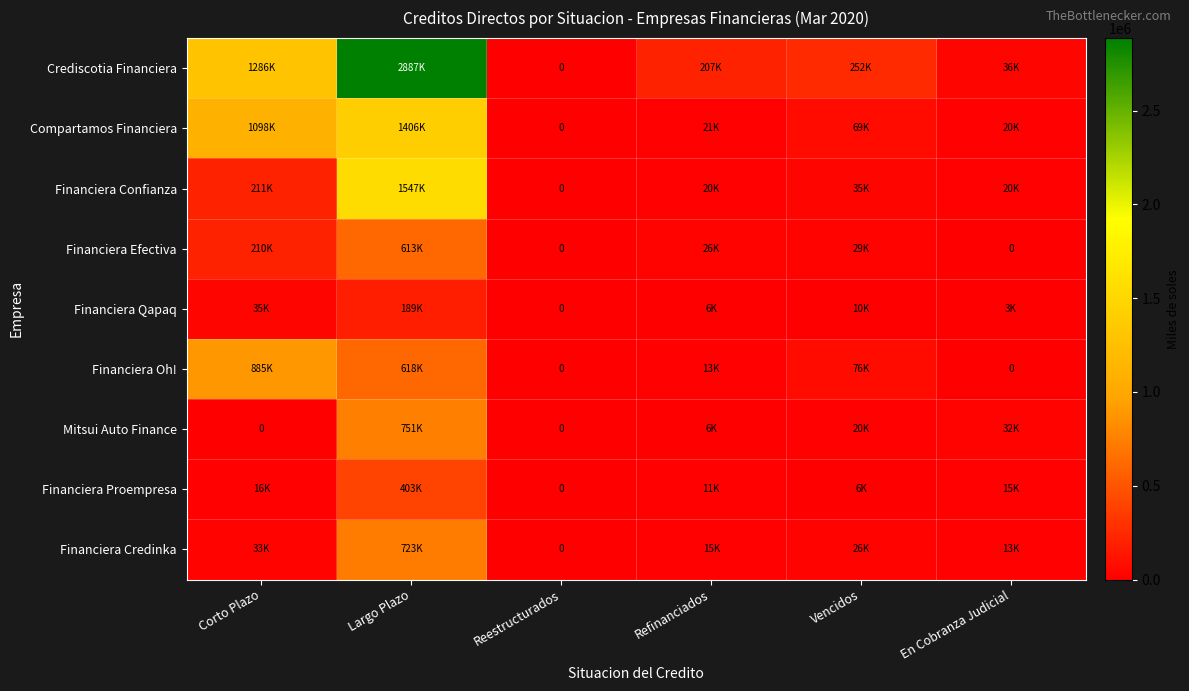

Count the number of categories in the chart.

6